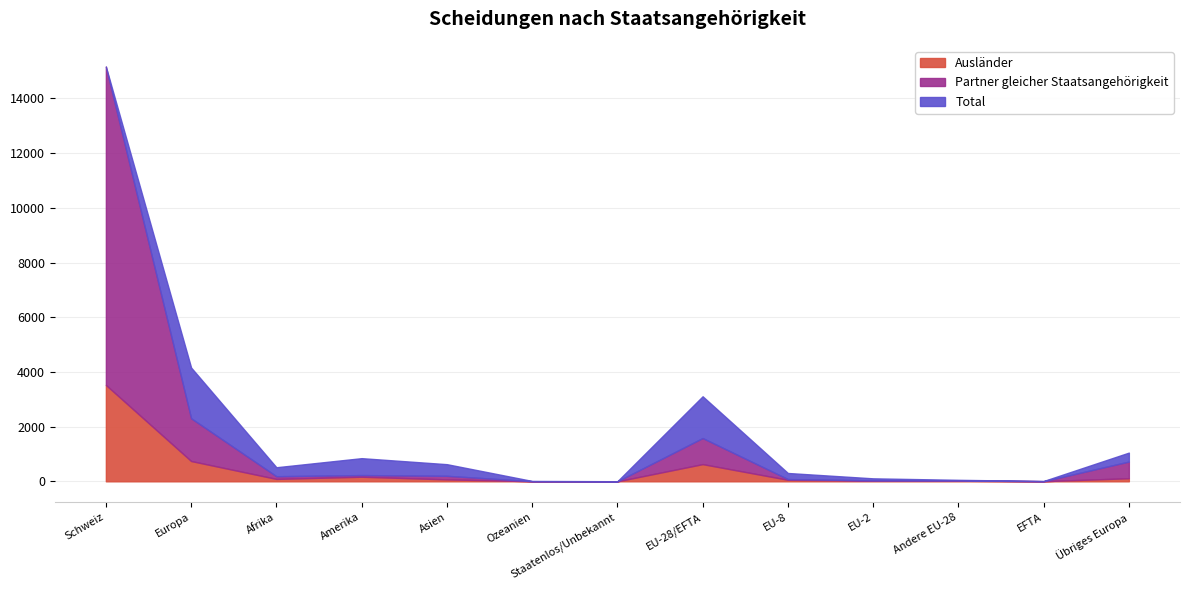

Reading left to right, list all the values displayed in this chart.

Total: 15166	4160	515	847	627	14	3	3110	305	109	55	12	1050
Partner gleicher Staatsangehörigkeit: 11642	1564	99	61	131	1	1	954	26	10	11	0	610
Ausländer: 3524	742	88	168	71	4	0	629	56	26	21	5	113